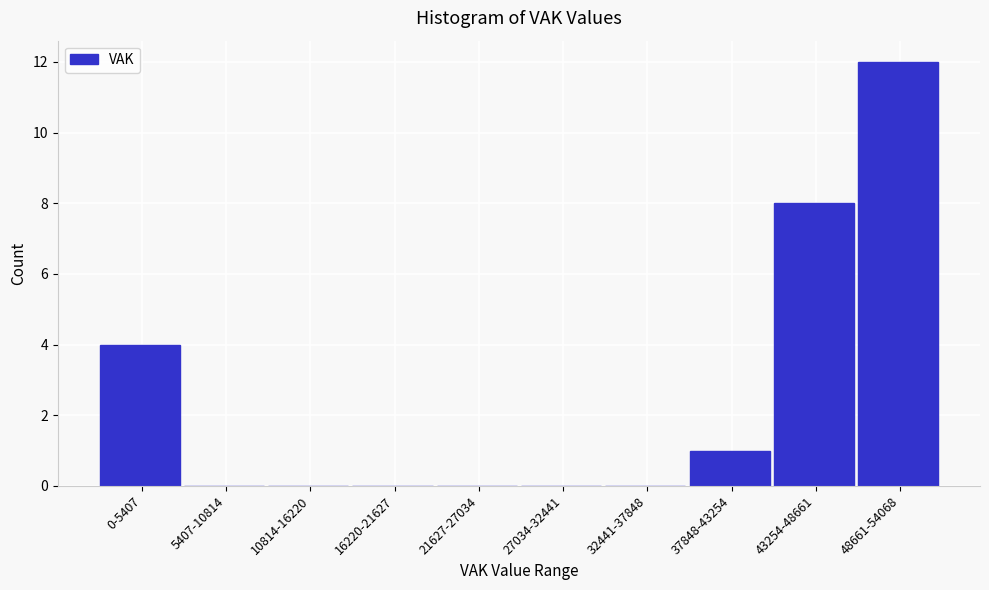

Reading left to right, what are all the values shown in this chart?

0-5407=4	5407-10814=0	10814-16220=0	16220-21627=0	21627-27034=0	27034-32441=0	32441-37848=0	37848-43254=1	43254-48661=8	48661-54068=12